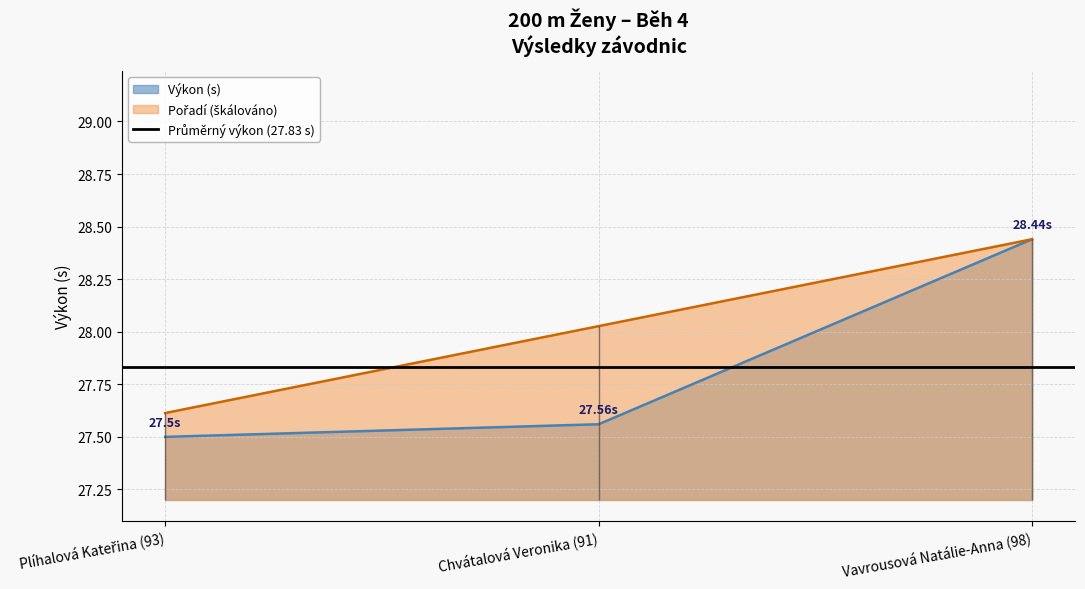

Is it true that Pořadí equals 39.6 at Vavrousová Natálie-Anna (98)?

False